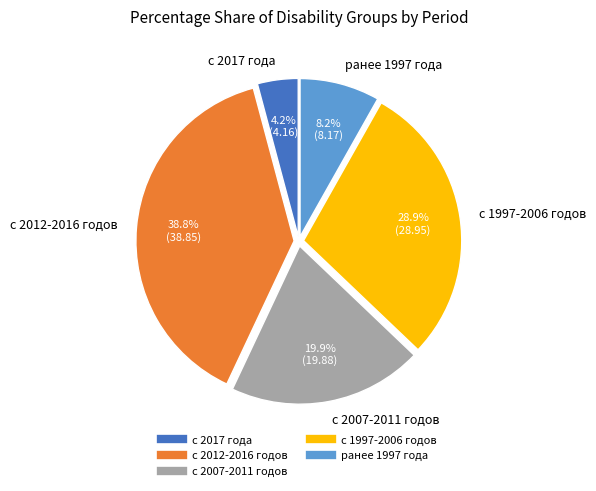

Which slice is the smallest?

с 2017 года